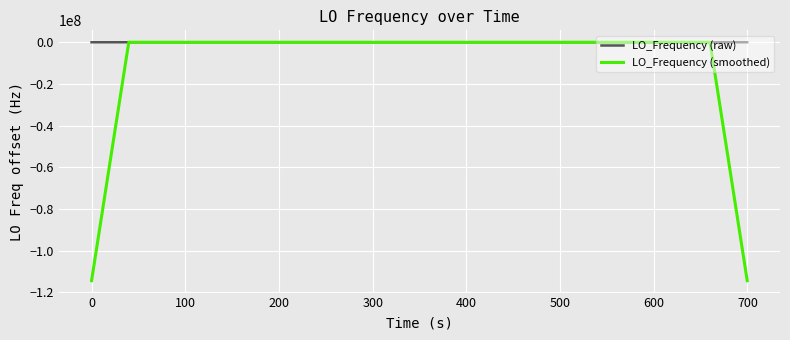

List the series in order of their overall mean, highest first.

LO_Frequency (raw), LO_Frequency (smoothed)